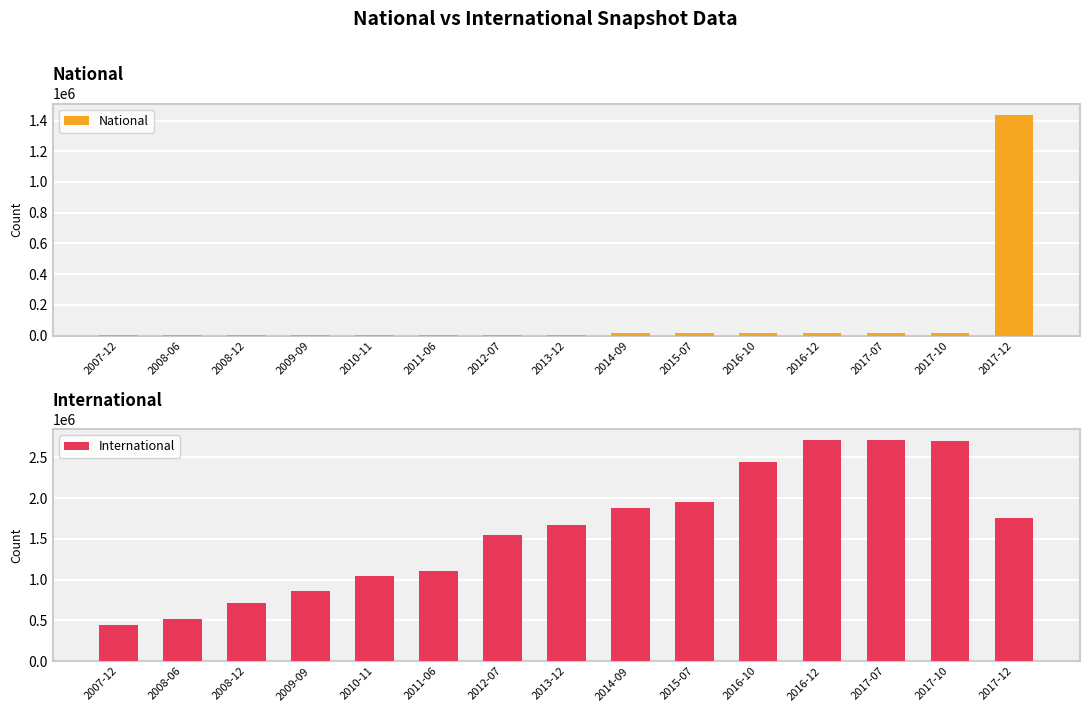

Which has a higher value, 2016-10 or 2008-12?

2016-10